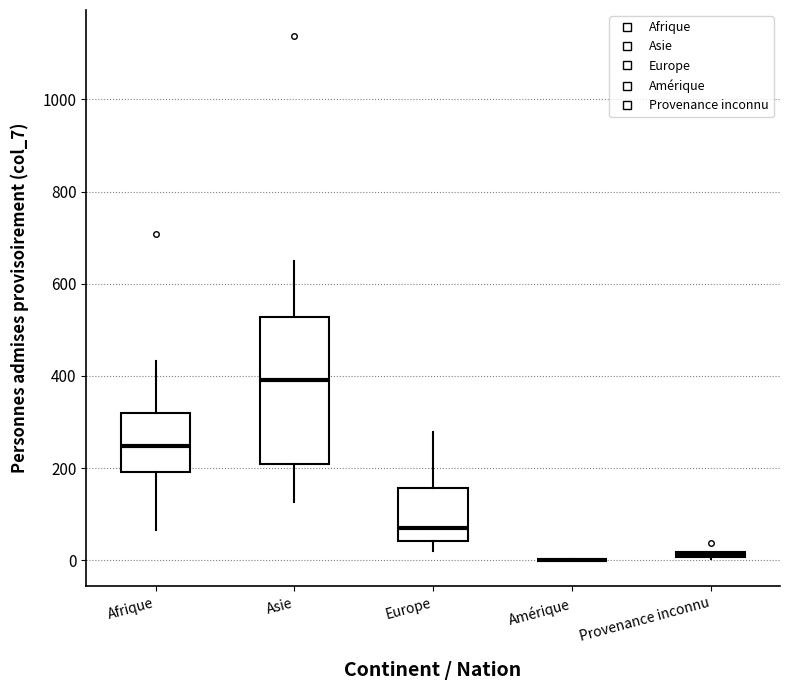

Which box is the tallest, from its lower edge to its upper edge?

Asie